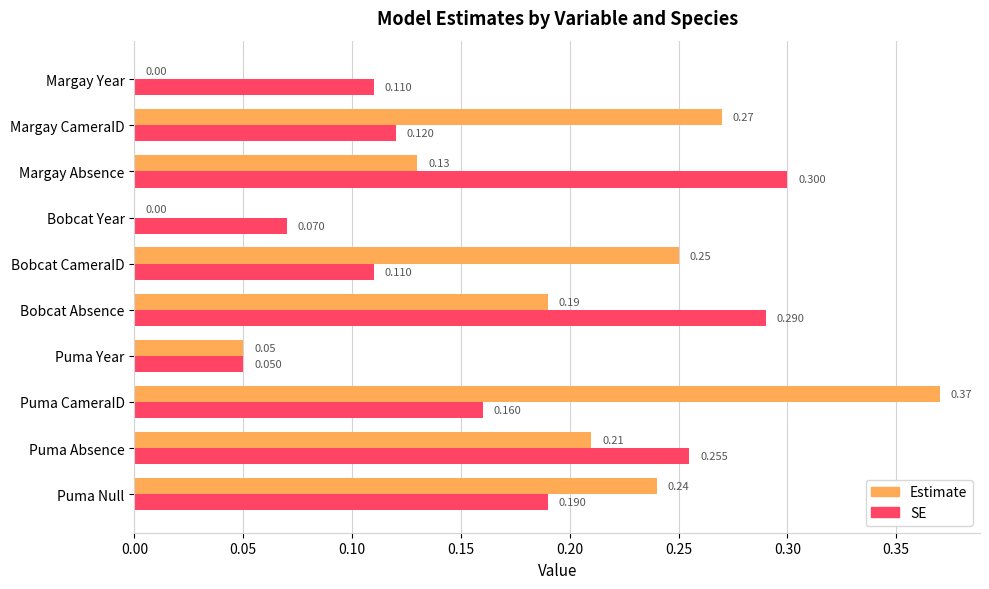

Is the value of Estimate at Margay Year greater than the value of SE at Margay Year?

No